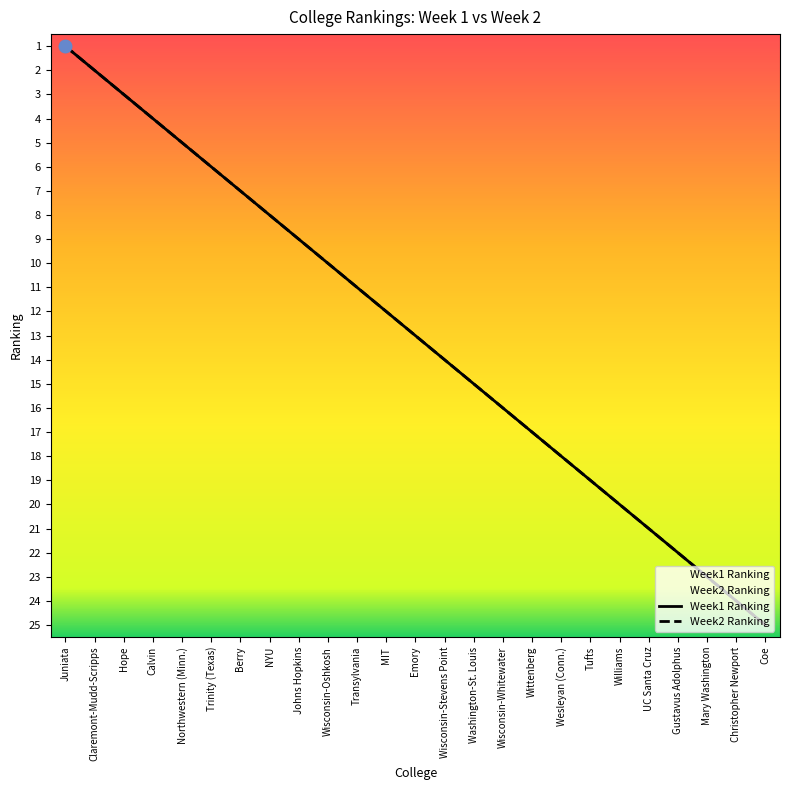

Which series reaches the minimum Y coordinate?

Week1 Ranking